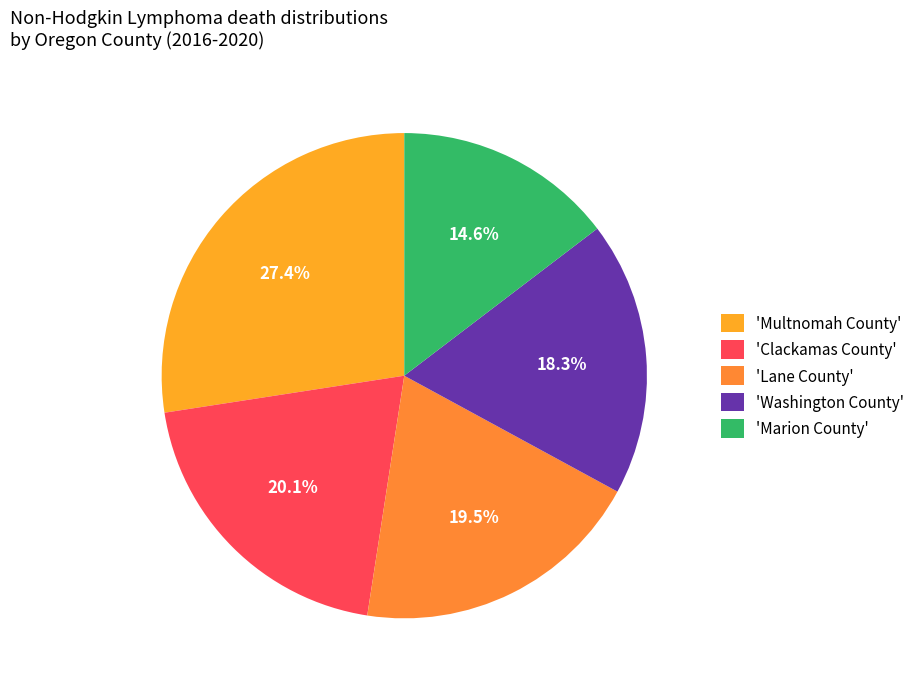

Count the number of slices in the pie.

5